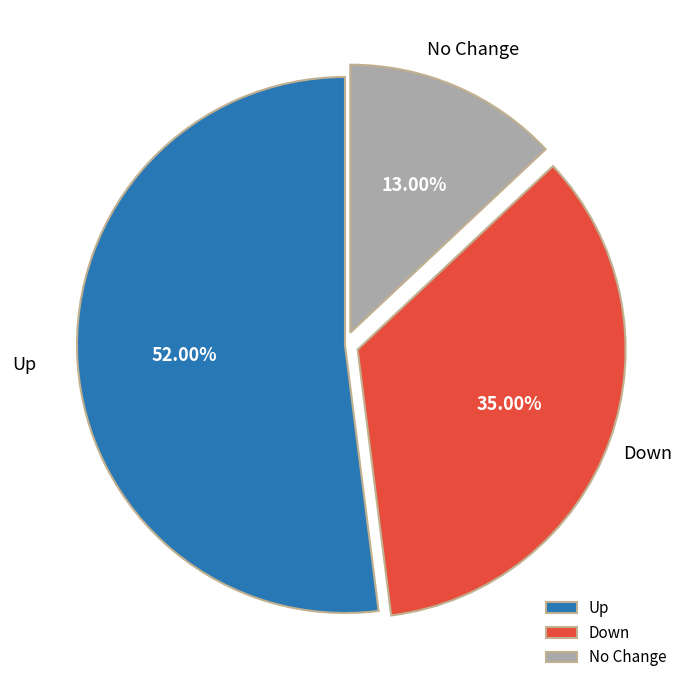

Rank the categories by value from highest to lowest.

Up, Down, No Change